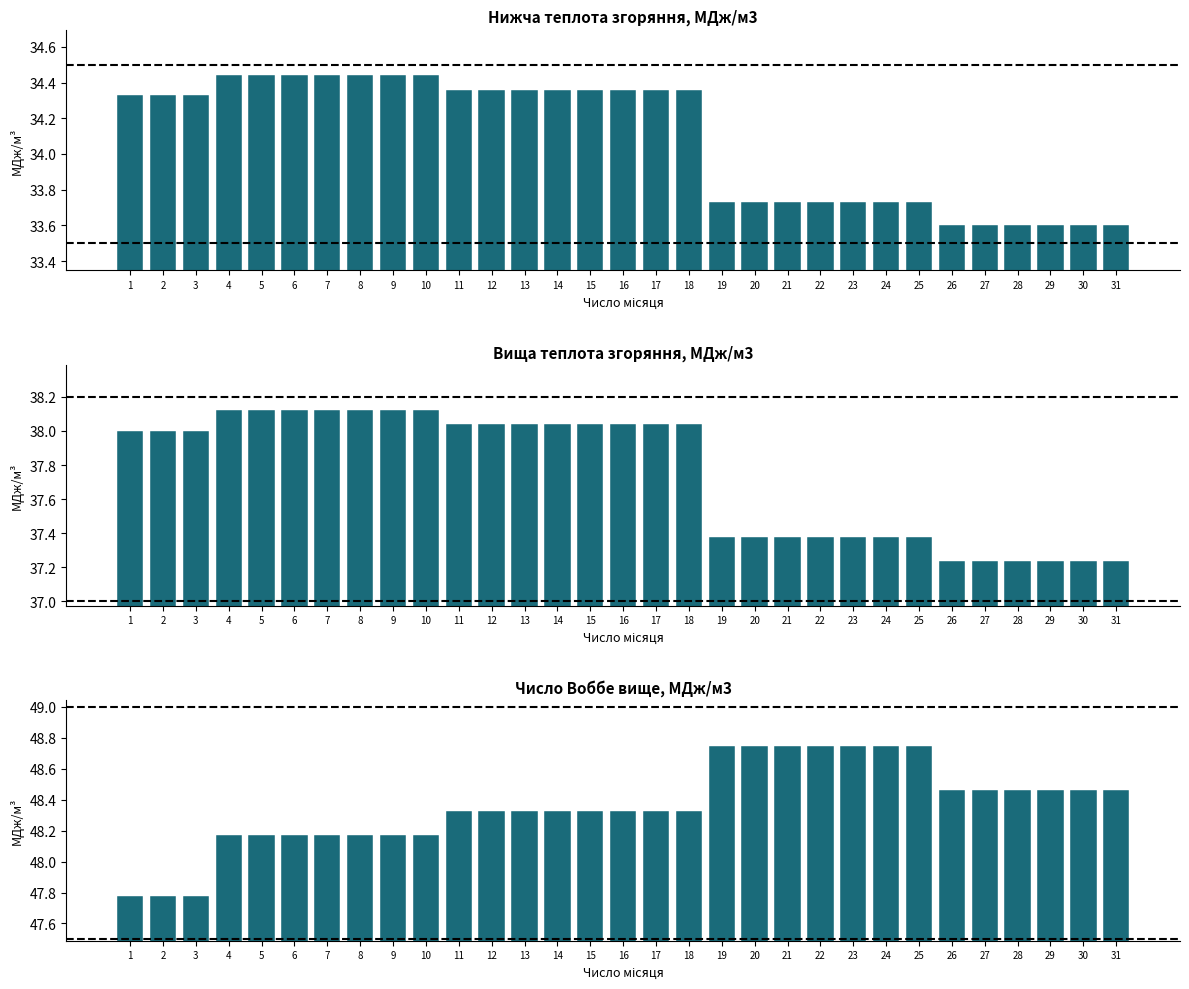

At which label does Нижча теплота згоряння, МДж/м3 first exceed 34?

1